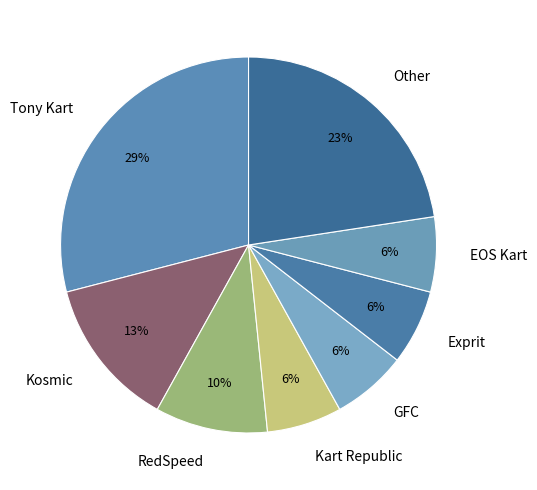

Approximately how many times larger is the value at Tony Kart compared to Other?

1.3